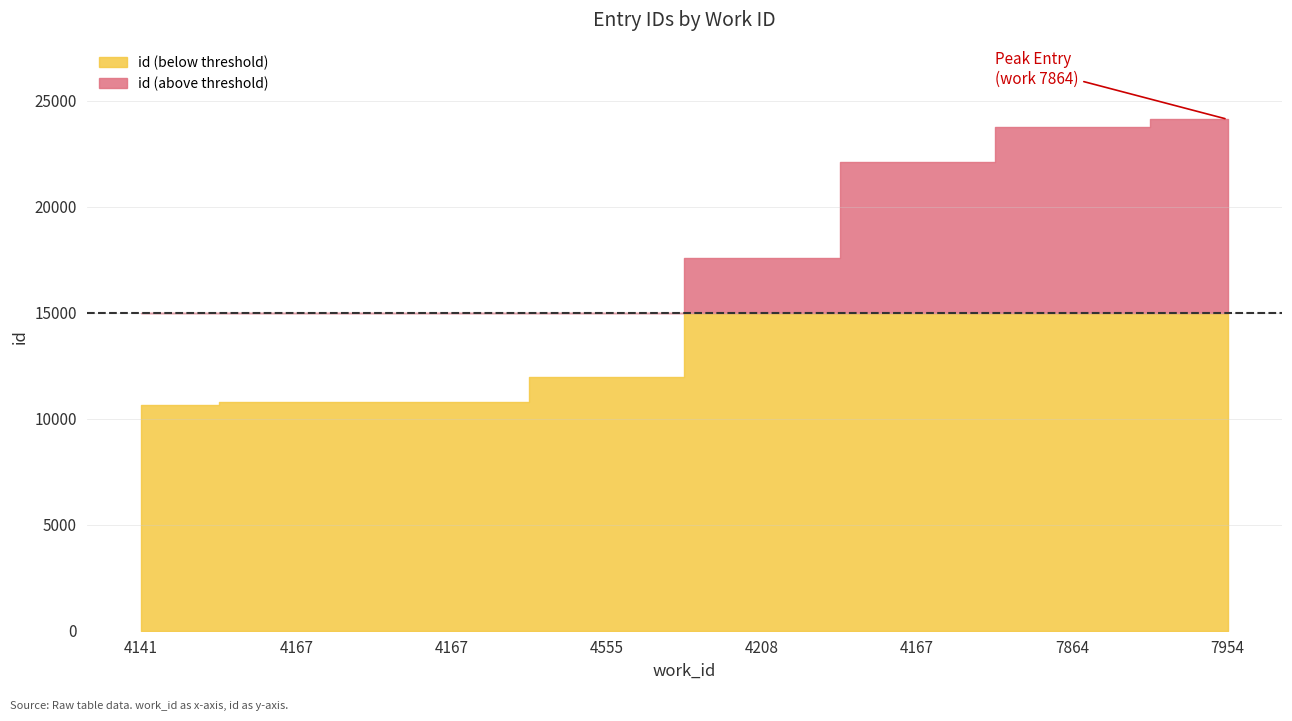

Where is the data nearest to the value 17385?

4208